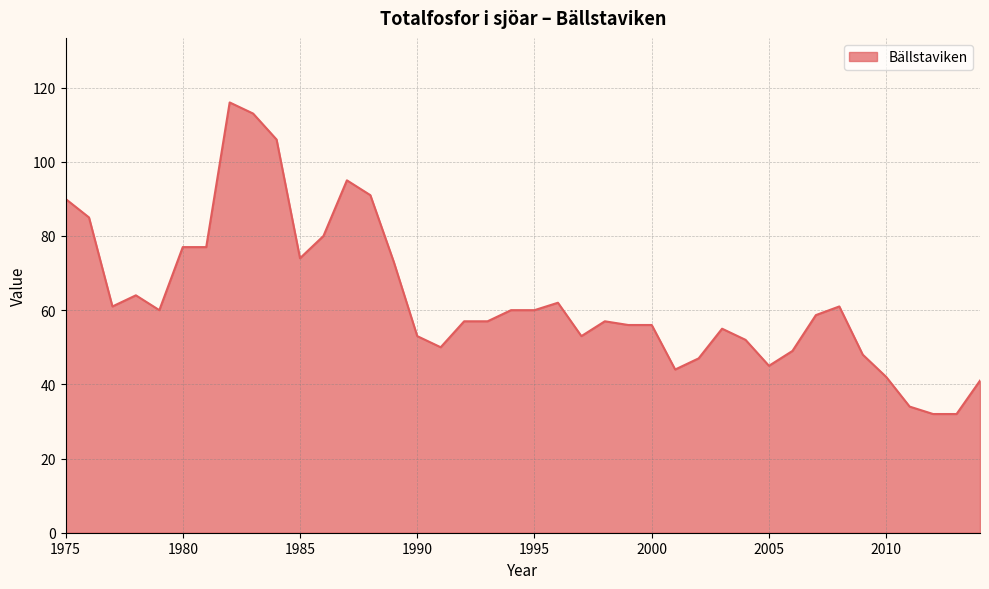

How many lines are shown in the chart?

1